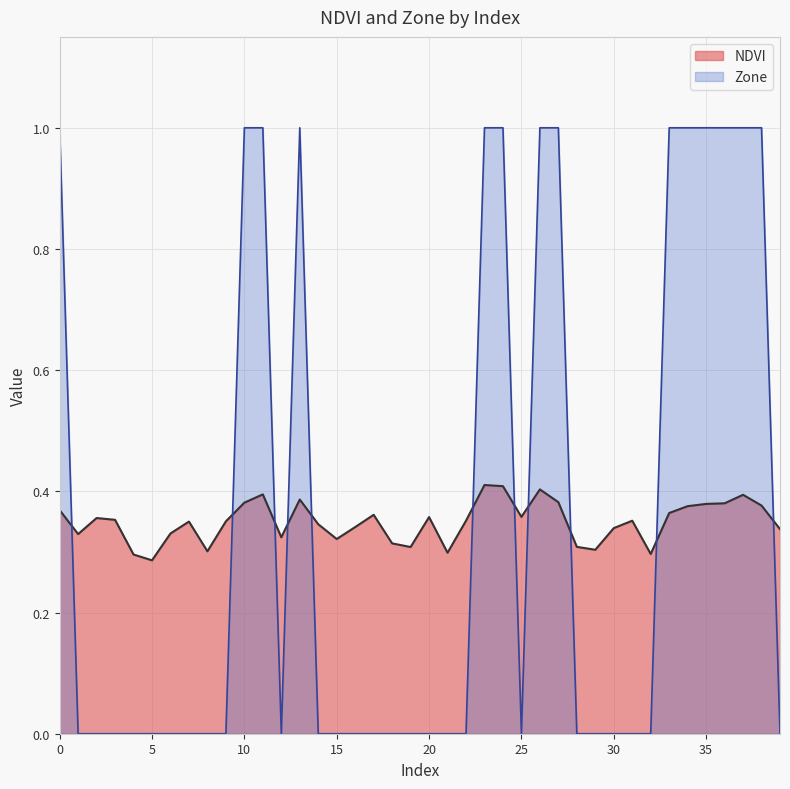

What is the average value of the Zone series?

0.3